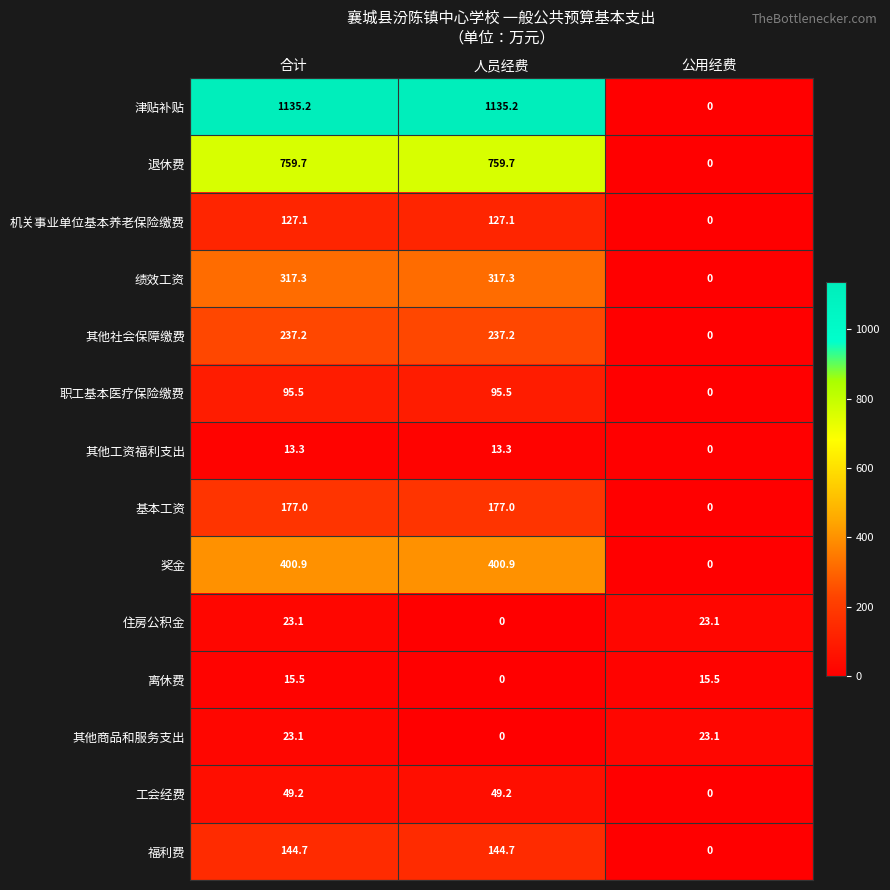

Count the number of data series in this chart.

14